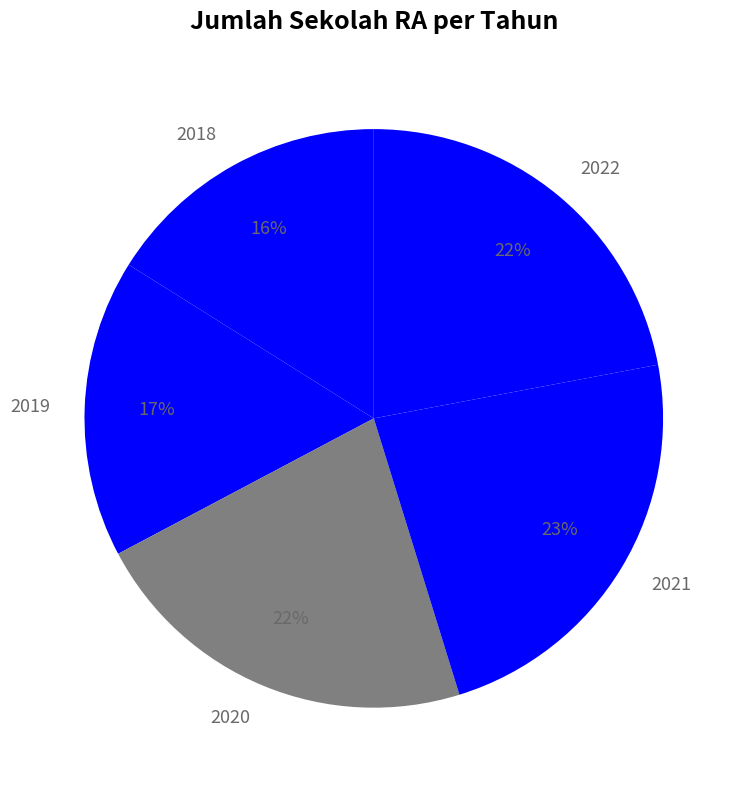

How many slices are in this pie chart?

5